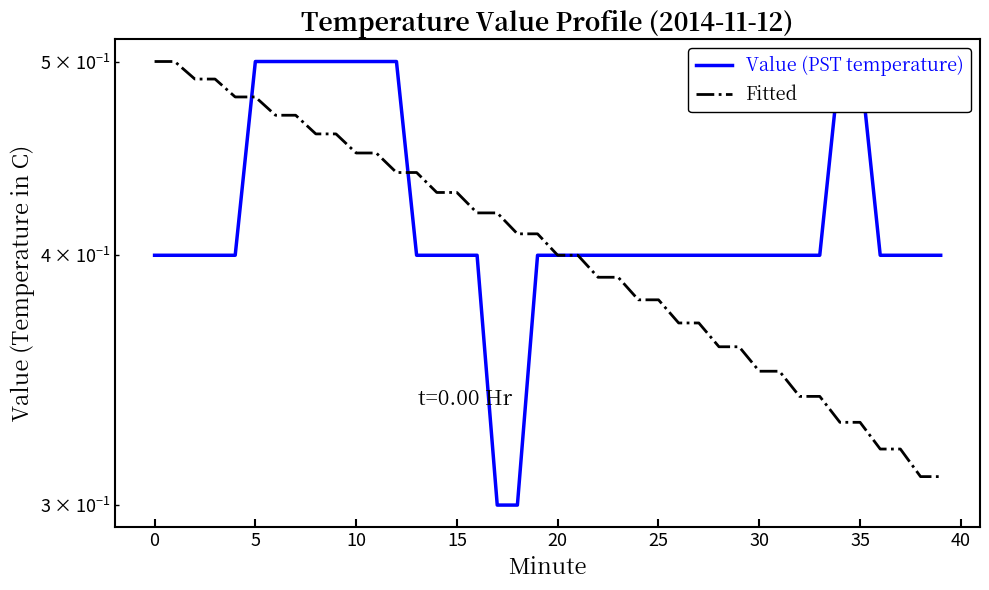

What is the average value of the Fitted series?

0.4